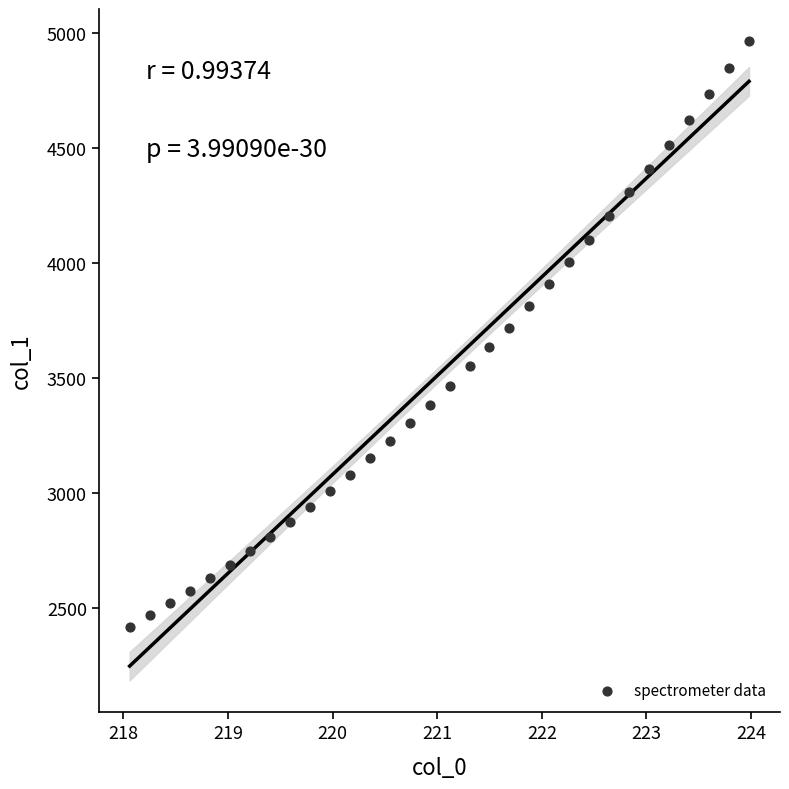

What is the range of Y values (max minus min)?

2549.0